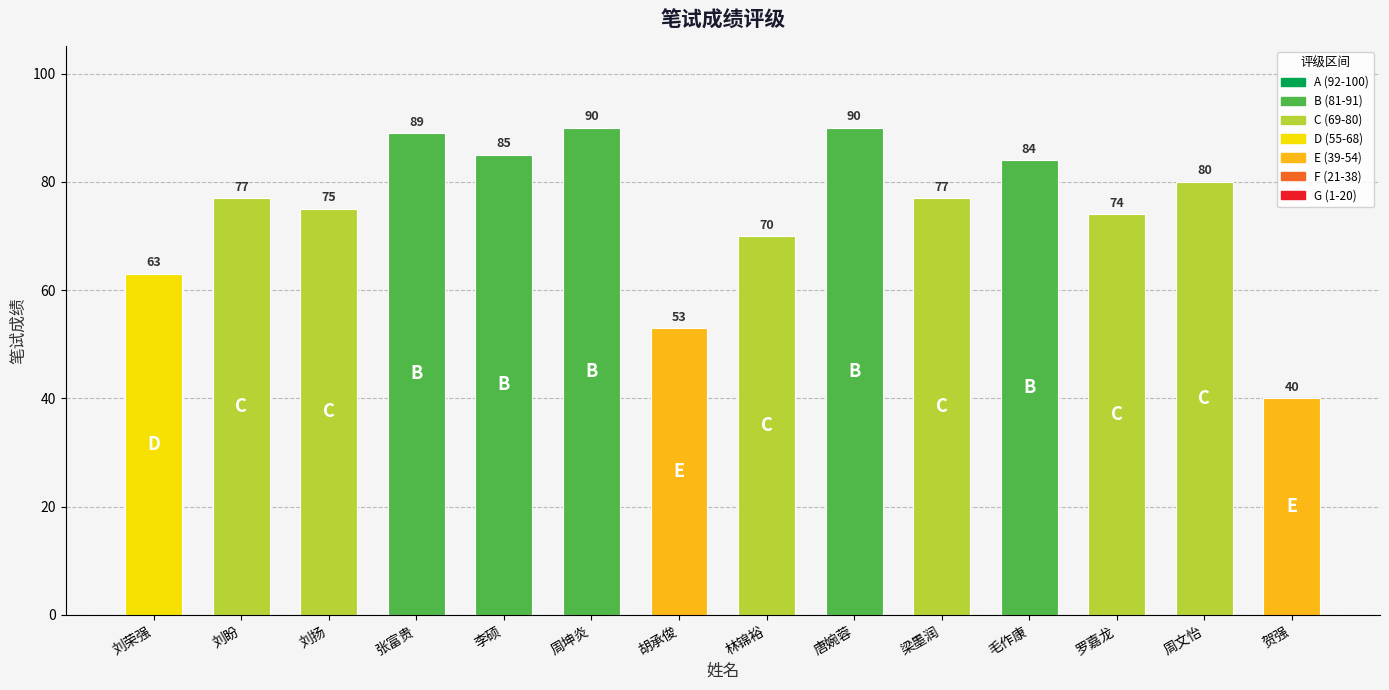

Reading left to right, transcribe all the data shown in this chart.

63	77	75	89	85	90	53	70	90	77	84	74	80	40